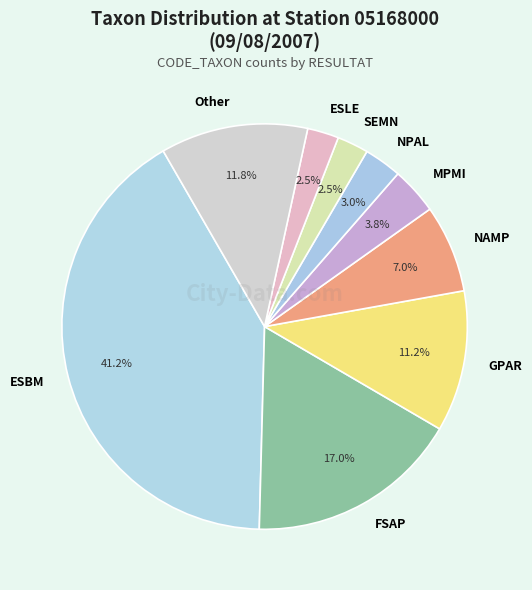

What is the largest slice in the pie chart?

ESBM